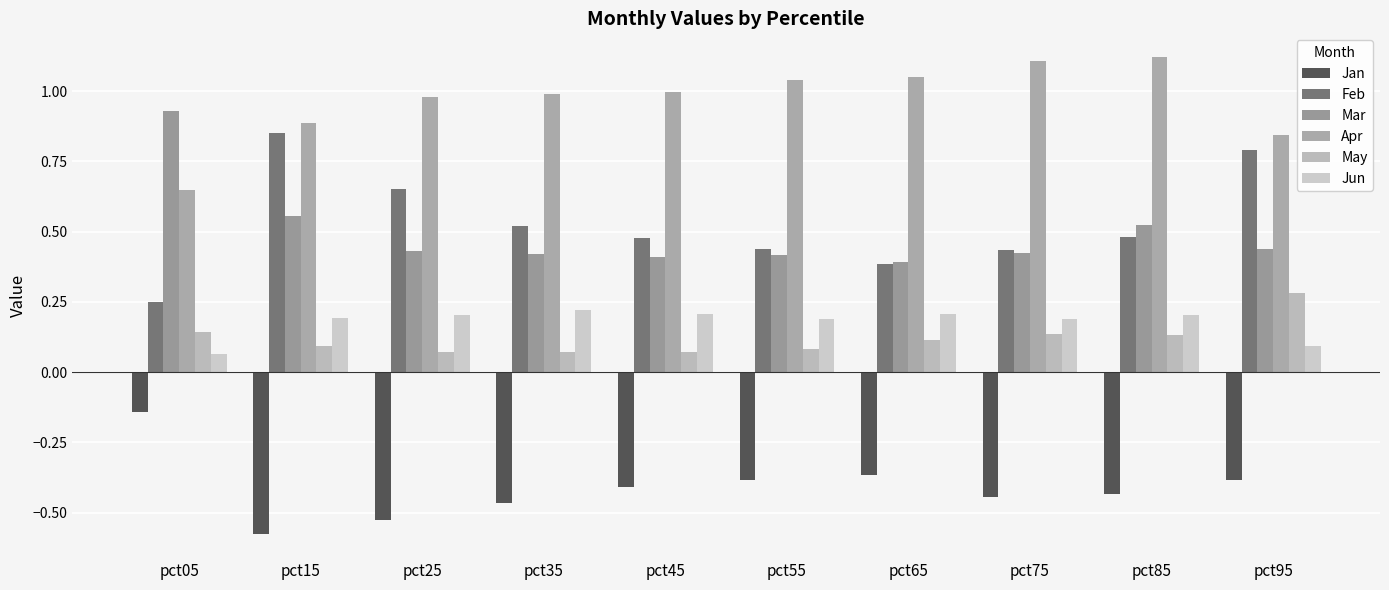

Reading right to left, what are all the values shown in this chart?

Jan: pct95=-0.4	pct85=-0.4	pct75=-0.4	pct65=-0.4	pct55=-0.4	pct45=-0.4	pct35=-0.5	pct25=-0.5	pct15=-0.6	pct05=-0.1
Feb: pct95=0.8	pct85=0.5	pct75=0.4	pct65=0.4	pct55=0.4	pct45=0.5	pct35=0.5	pct25=0.7	pct15=0.9	pct05=0.2
Mar: pct95=0.4	pct85=0.5	pct75=0.4	pct65=0.4	pct55=0.4	pct45=0.4	pct35=0.4	pct25=0.4	pct15=0.6	pct05=0.9
Apr: pct95=0.8	pct85=1.1	pct75=1.1	pct65=1.1	pct55=1.0	pct45=1.0	pct35=1.0	pct25=1.0	pct15=0.9	pct05=0.6
May: pct95=0.3	pct85=0.1	pct75=0.1	pct65=0.1	pct55=0.1	pct45=0.1	pct35=0.1	pct25=0.1	pct15=0.1	pct05=0.1
Jun: pct95=0.1	pct85=0.2	pct75=0.2	pct65=0.2	pct55=0.2	pct45=0.2	pct35=0.2	pct25=0.2	pct15=0.2	pct05=0.1